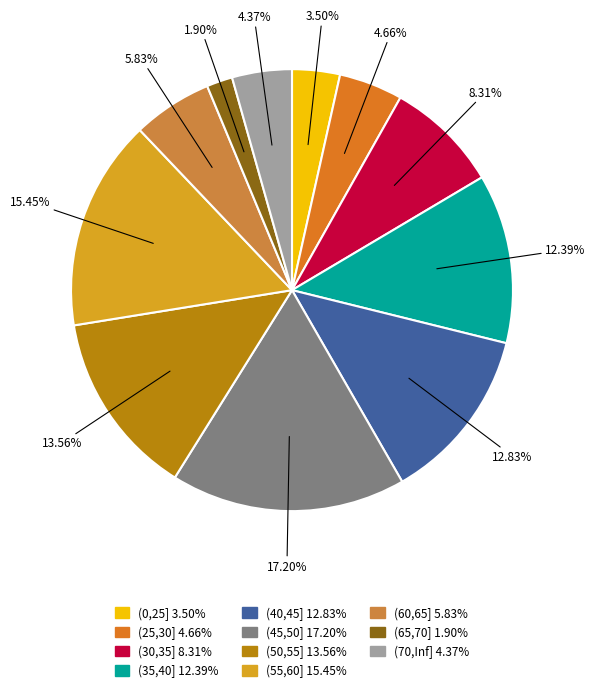

Is the sum of (65,70] and (25,30] greater than half?

No